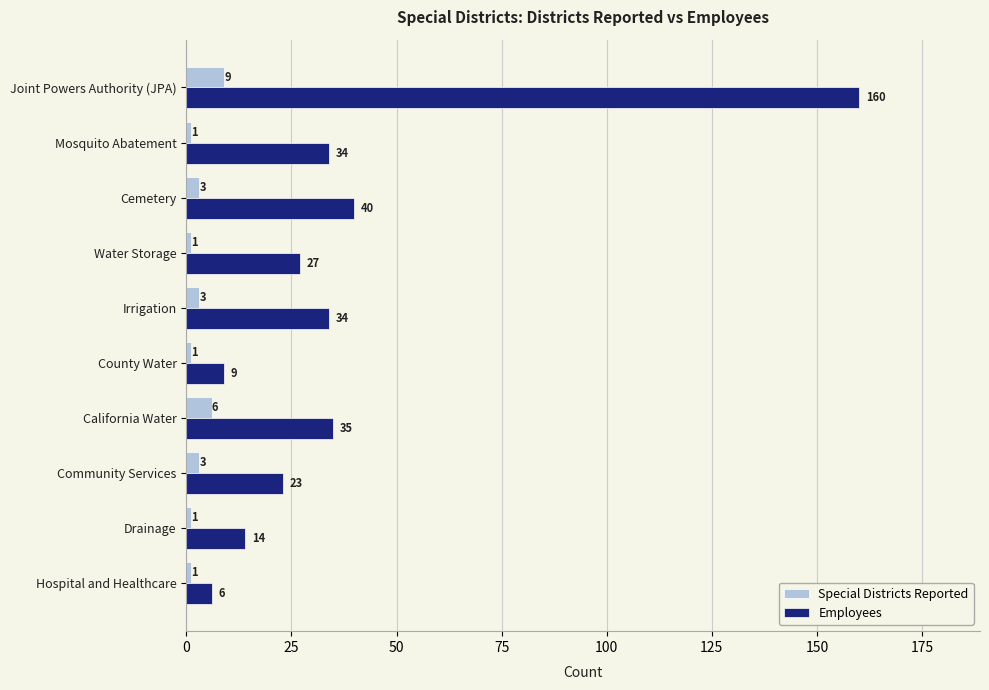

Where is Employees nearest to the value 83?

Cemetery